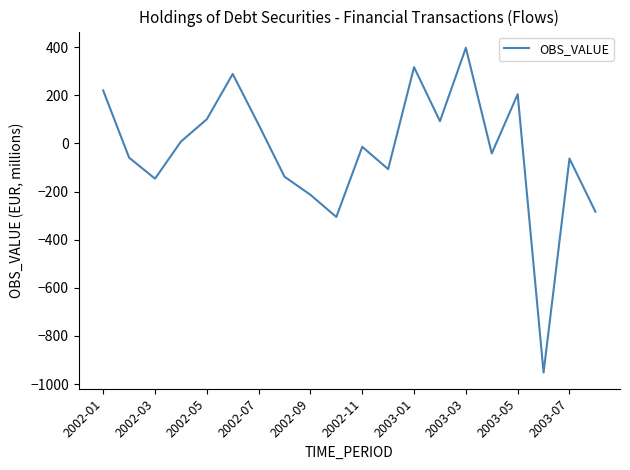

What is the difference between the maximum and minimum values?

1349.8